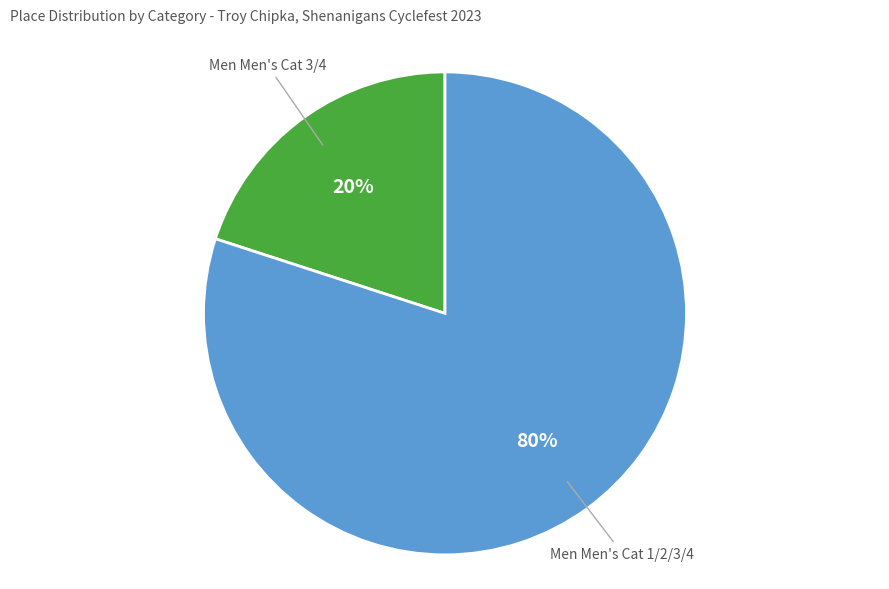

To the nearest percent, what portion does Men Men's Cat 1/2/3/4 represent?

80%